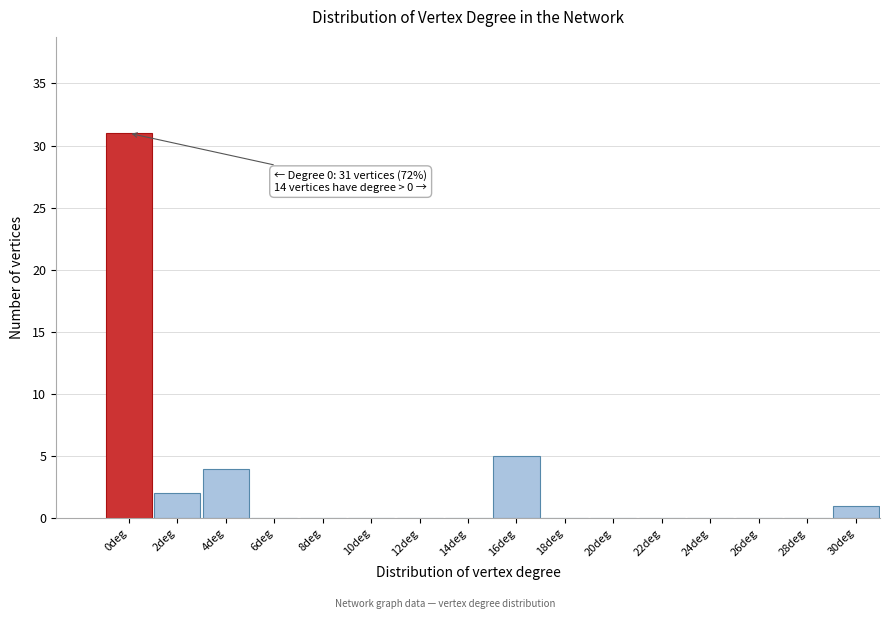

Where is the data nearest to the value 15?

16deg